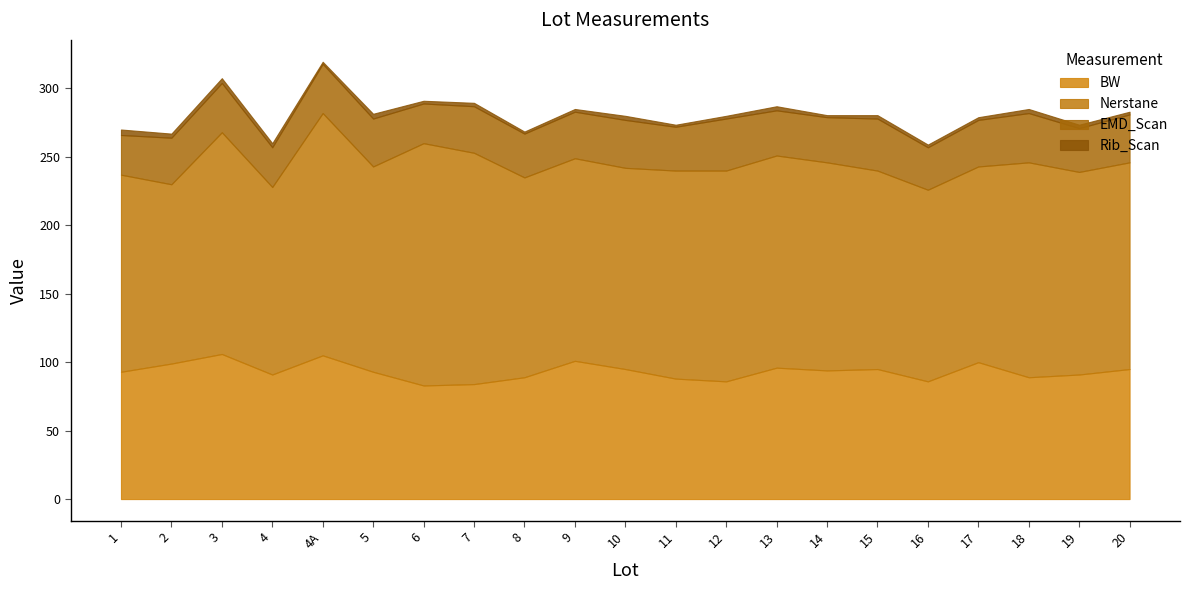

How many values in the BW series exceed 93?

10